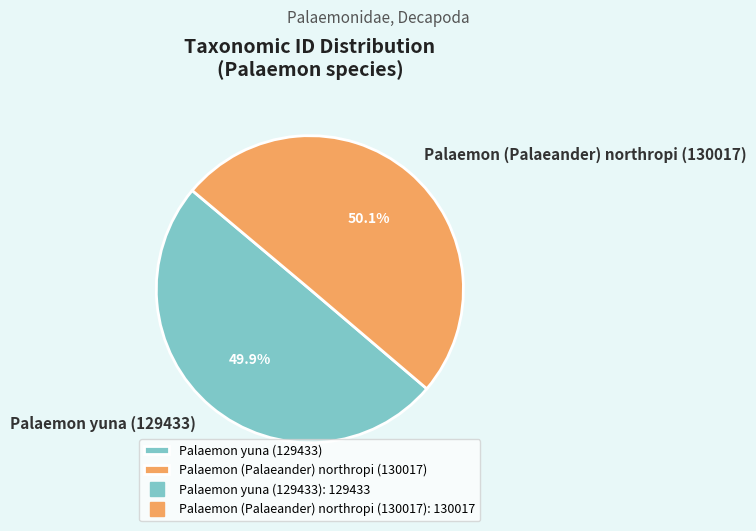

Count the number of slices in the pie.

2